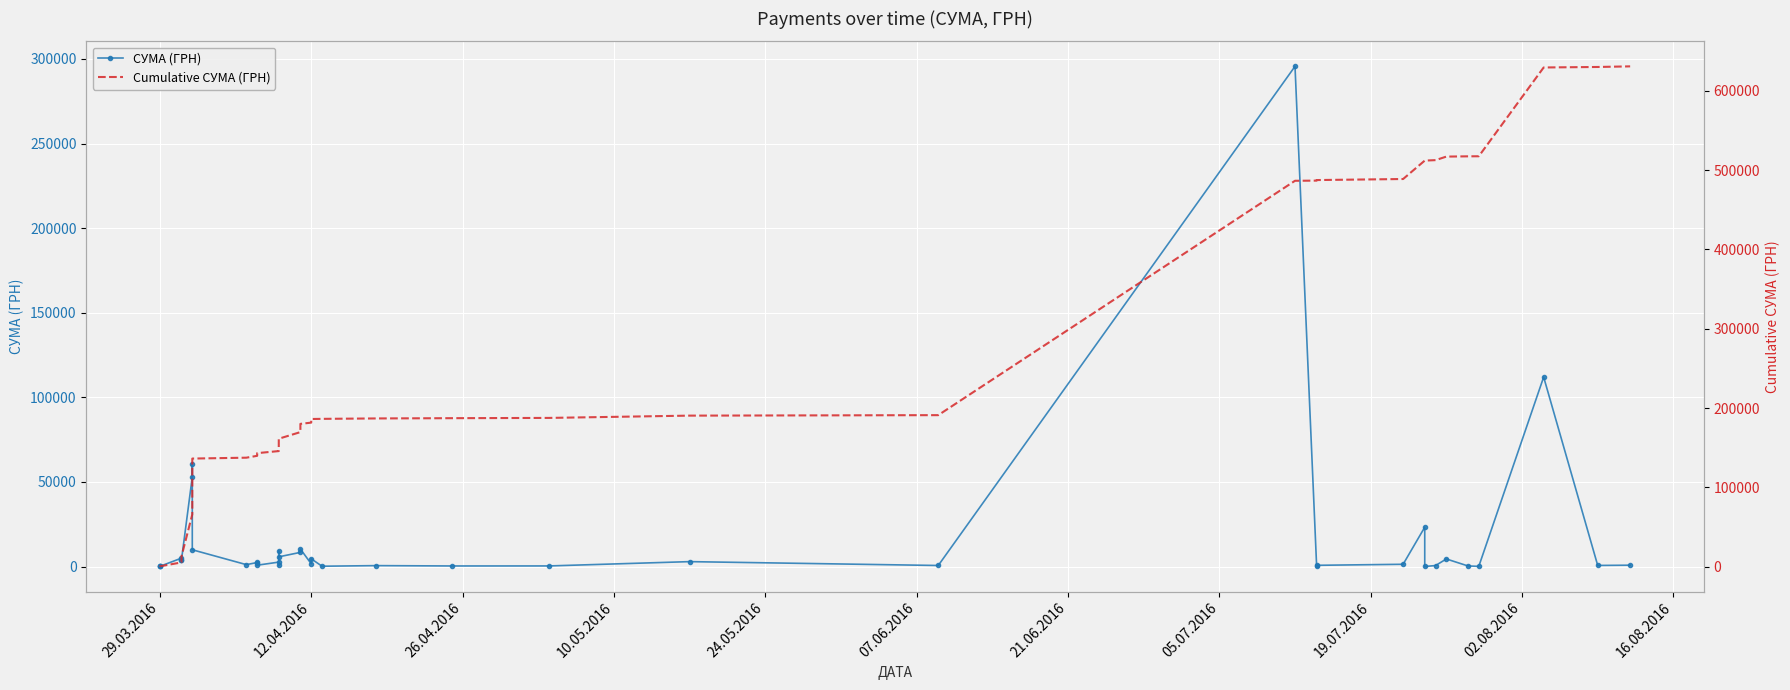

What are all the series names shown in the legend?

СУМА (ГРН), Cumulative СУМА (ГРН)